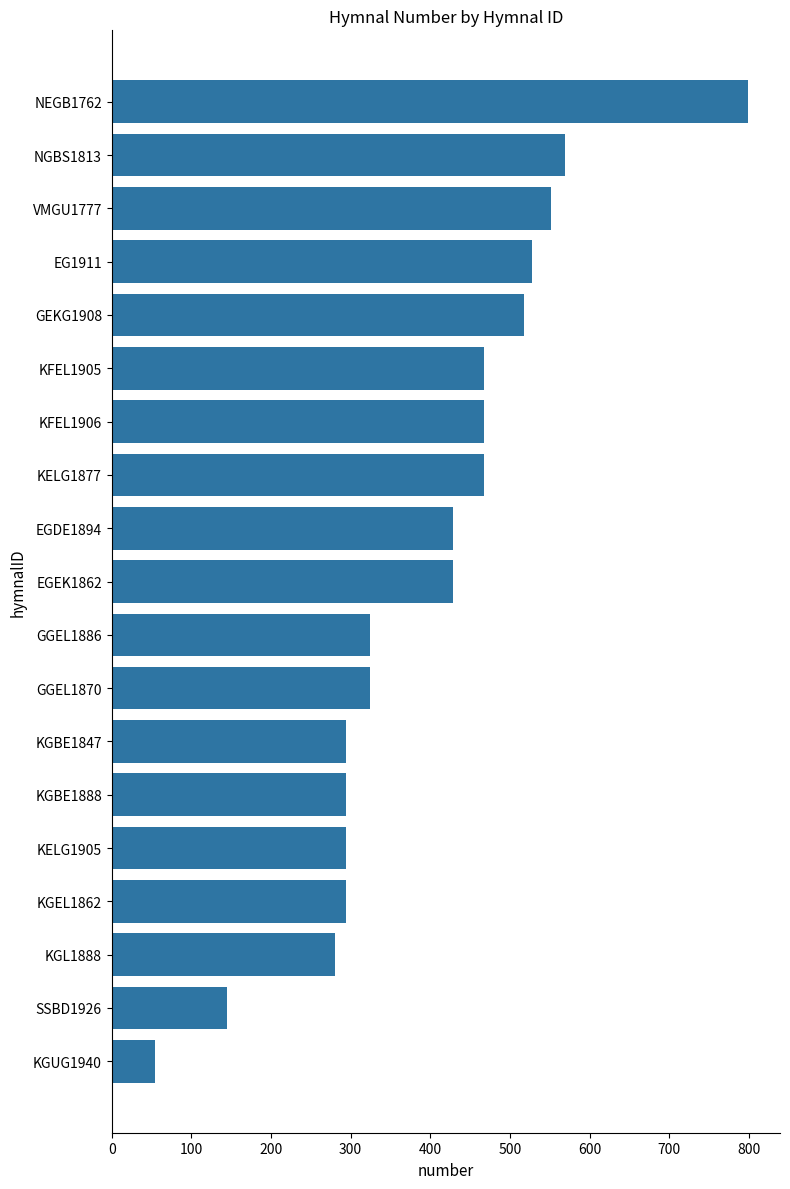

Are the bars grouped side by side (vs. stacked)?

No